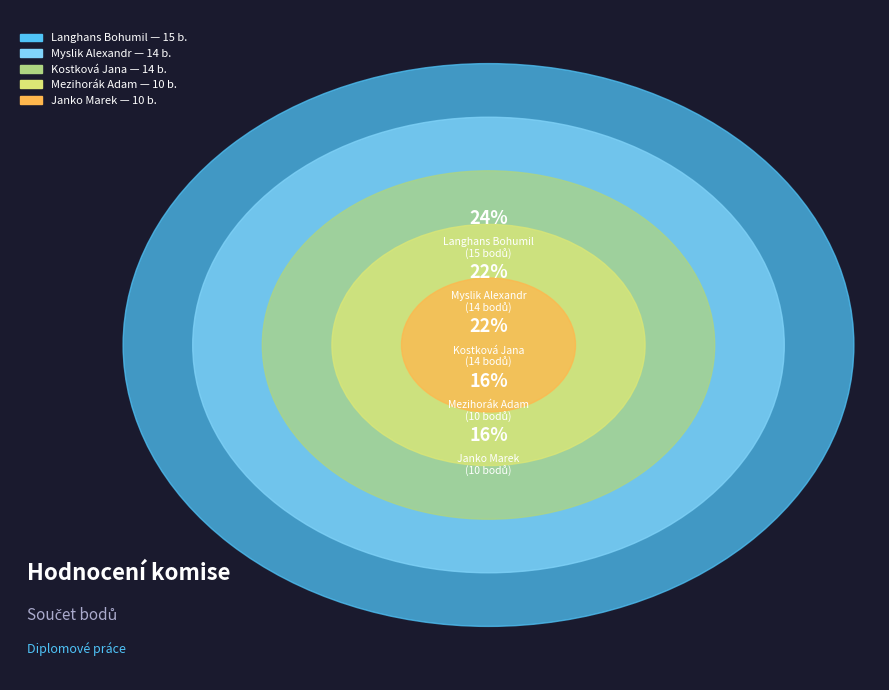

What is the smallest slice in the pie chart?

Ing. Mezihorák Adam